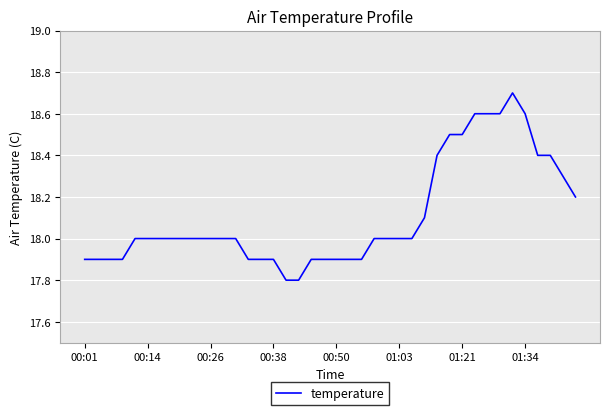

What is the greatest value displayed?

18.7